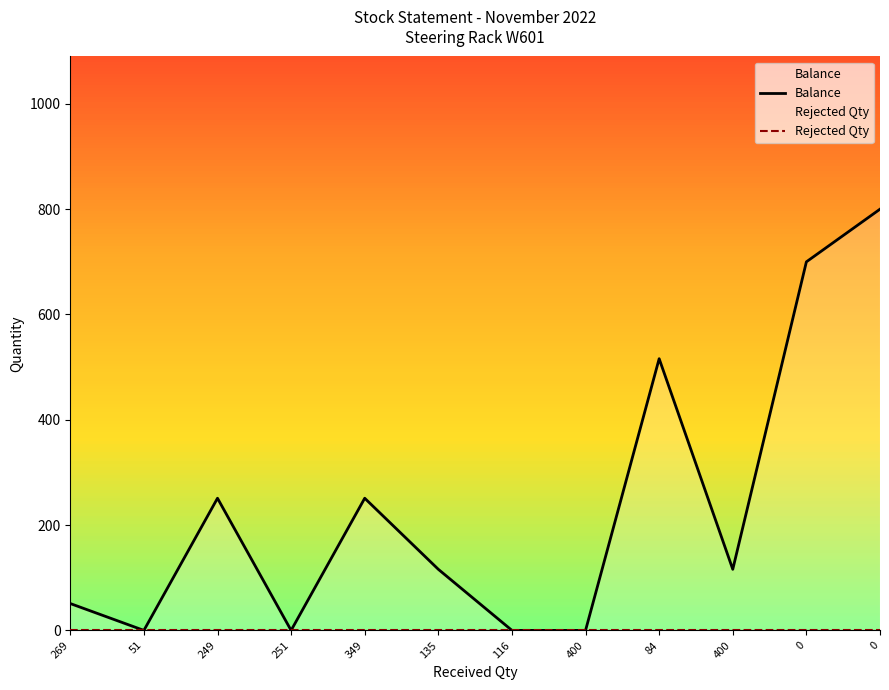

Which series has the widest spread of values?

Balance